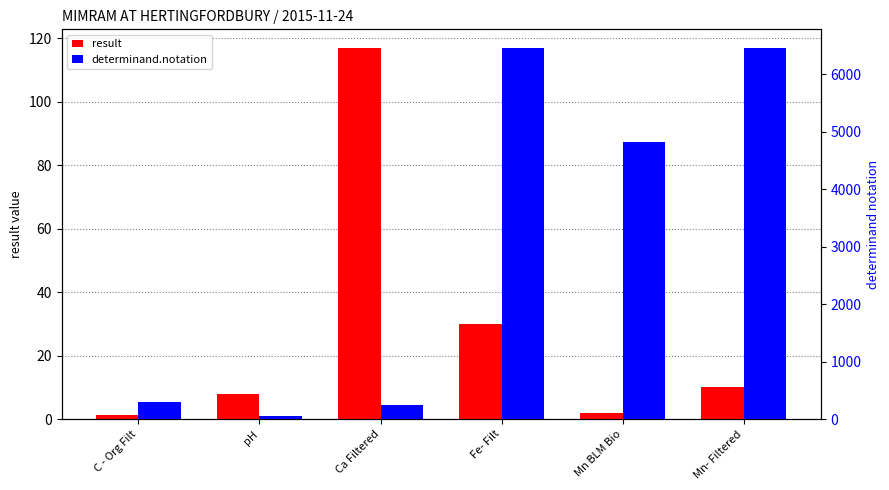

What position from the right is pH?

5